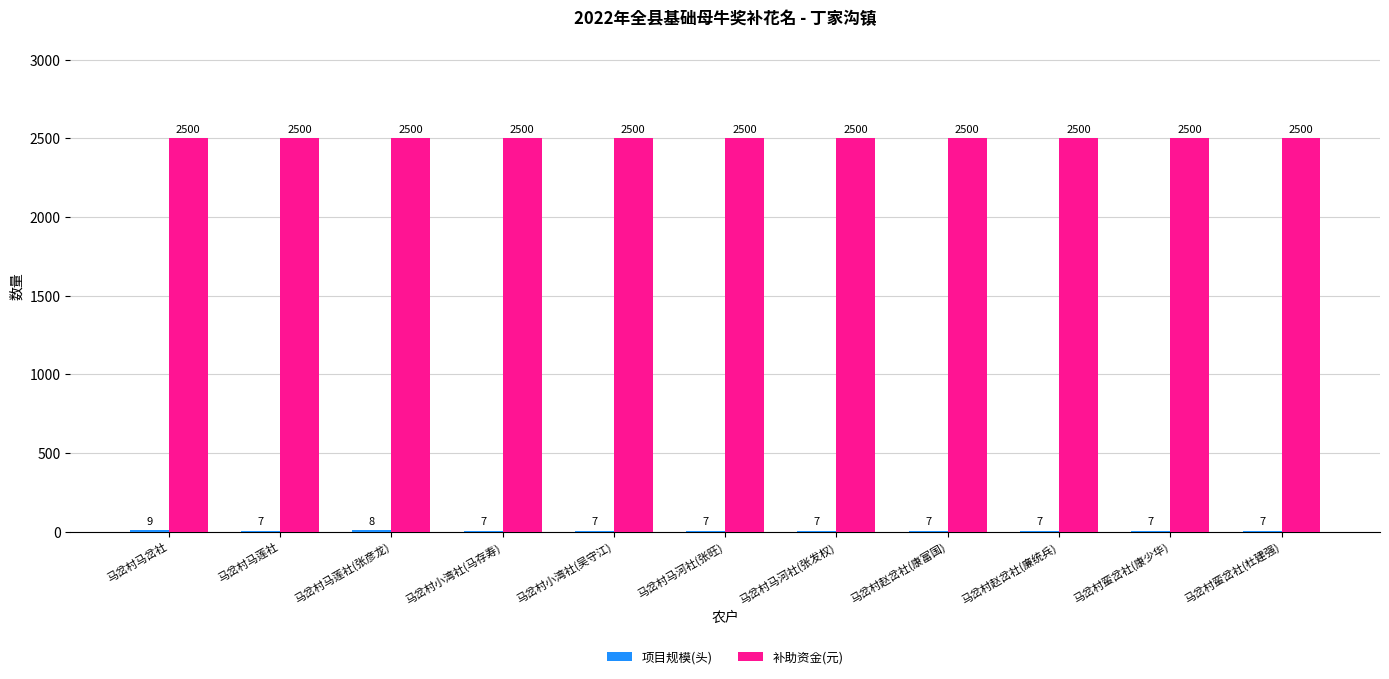

What is the approximate value of 补助资金(元) at 马岔村马河社(张发权)?

2500